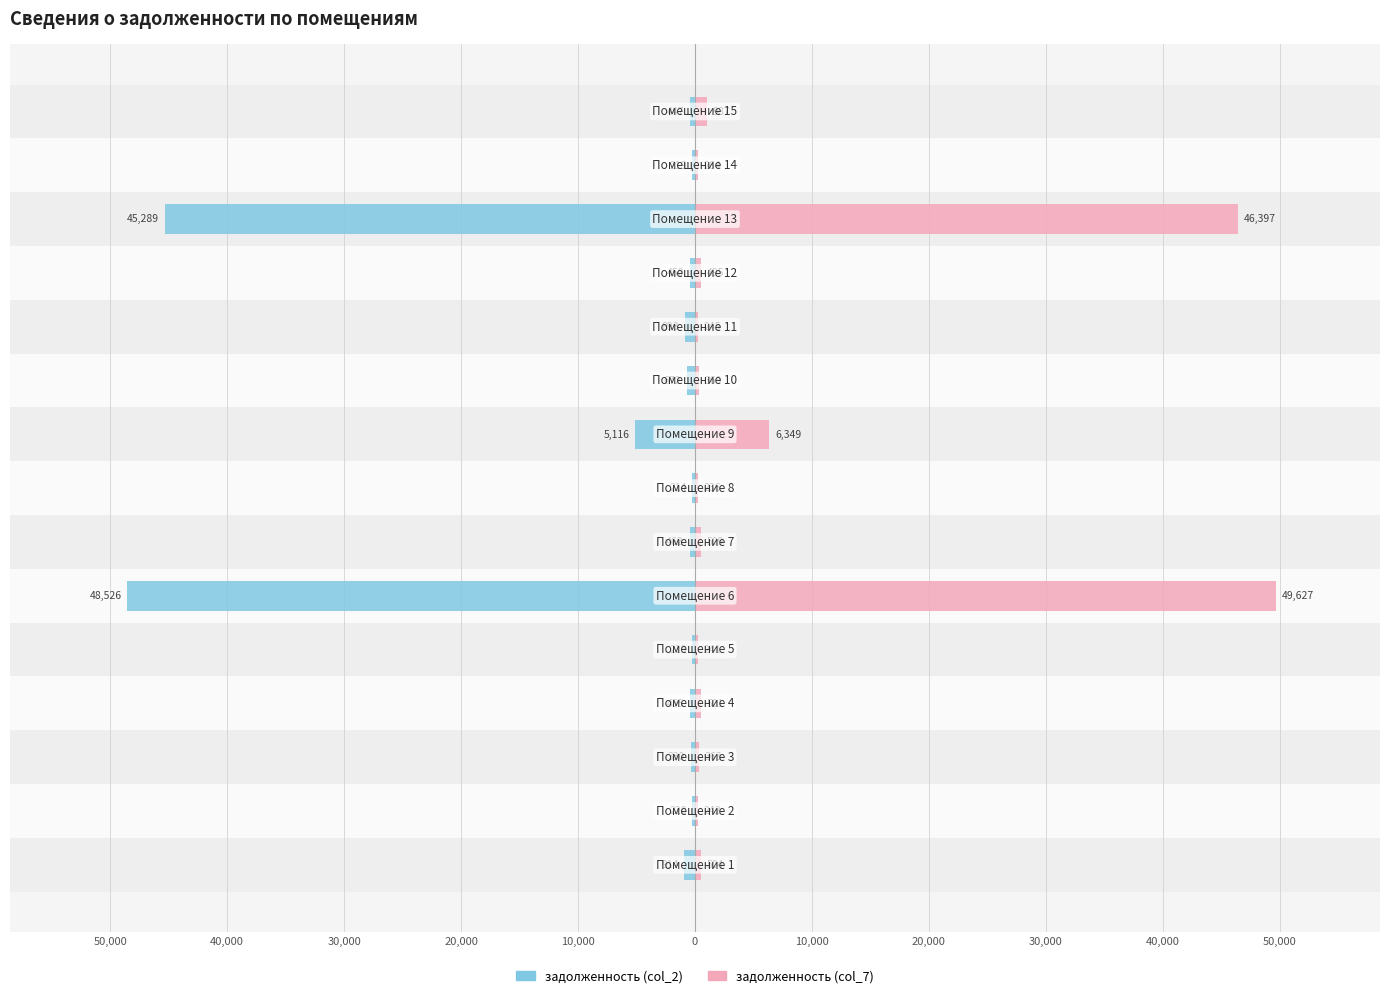

The задолженность (col_7) series shows 49627.0 at 50,000. True or false?

True